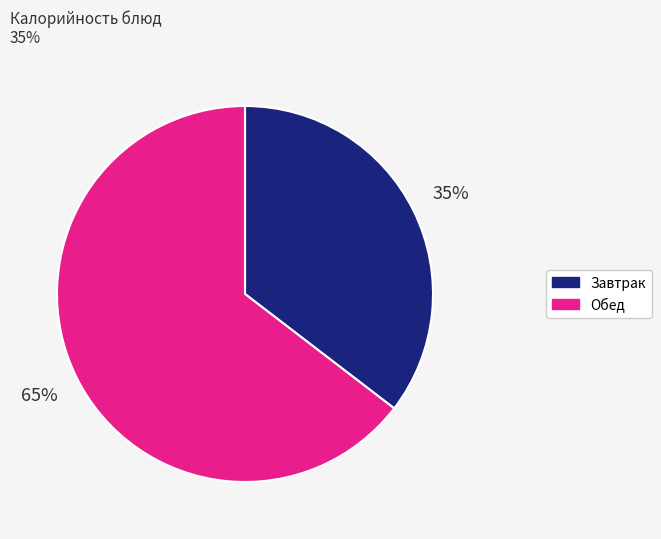

To the nearest percent, what is the average slice percentage?

50%